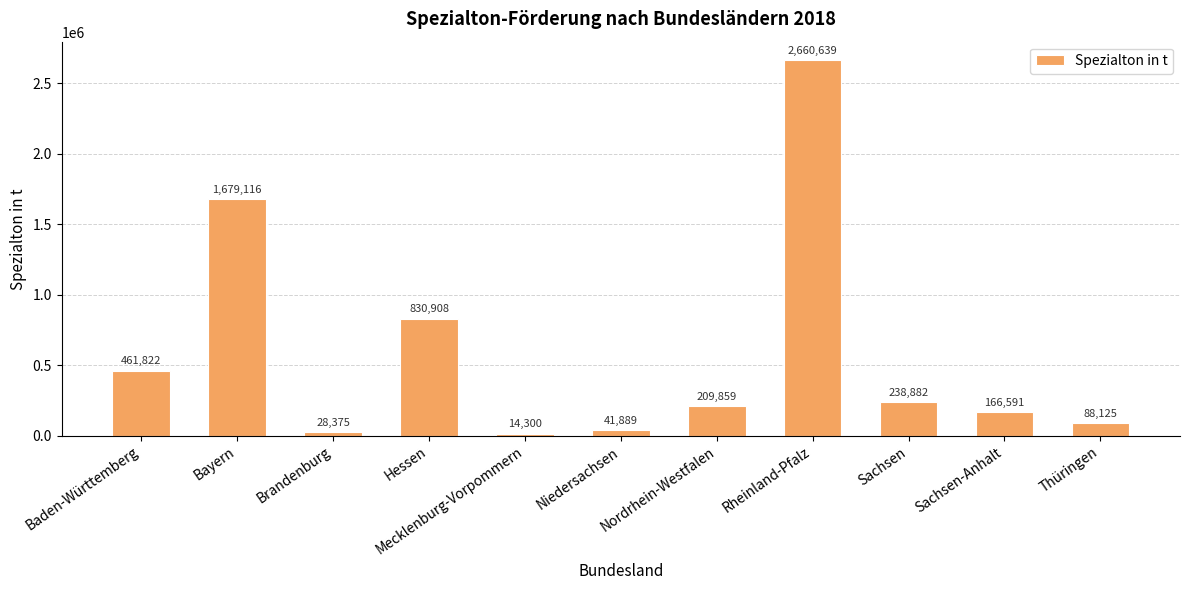

Reading left to right, list all the values displayed in this chart.

Baden-Württemberg=461822	Bayern=1679116	Brandenburg=28375	Hessen=830908	Mecklenburg-Vorpommern=14300	Niedersachsen=41889	Nordrhein-Westfalen=209859	Rheinland-Pfalz=2660639	Sachsen=238882	Sachsen-Anhalt=166591	Thüringen=88125